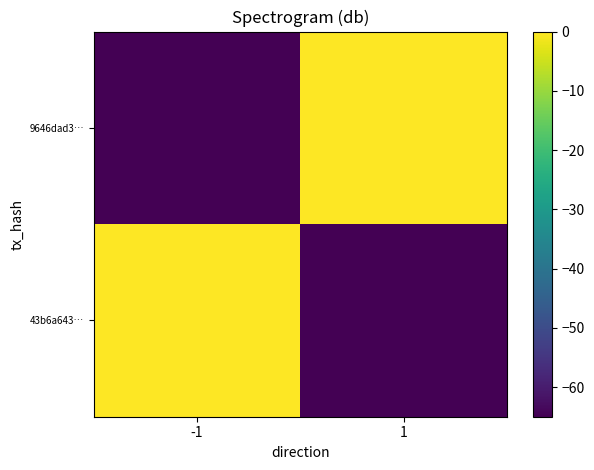

Which has a higher value, 1 or -1?

-1